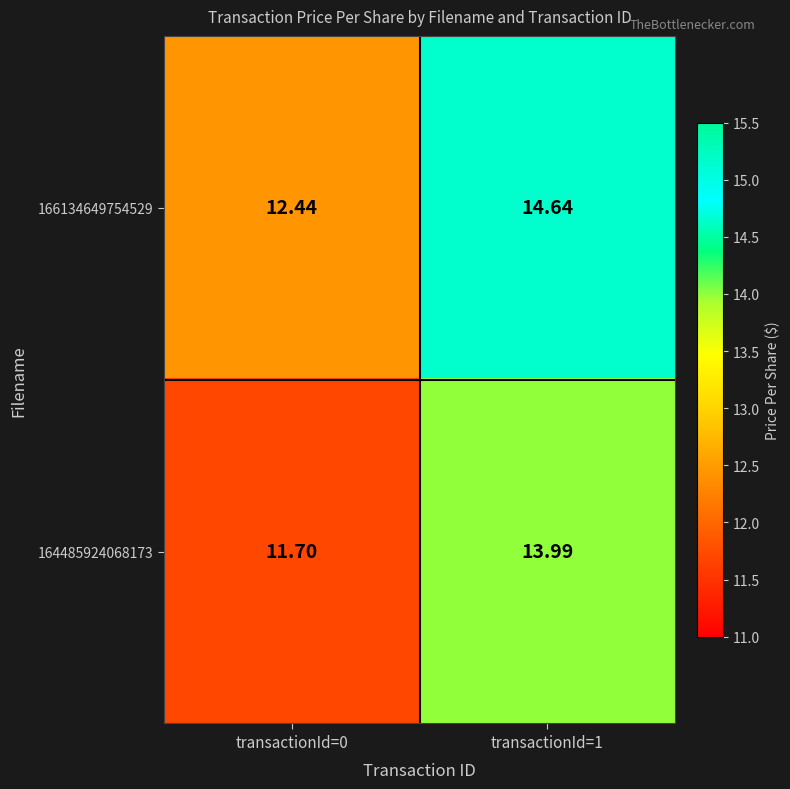

What is the total value across all series at transactionId=1?

28.6